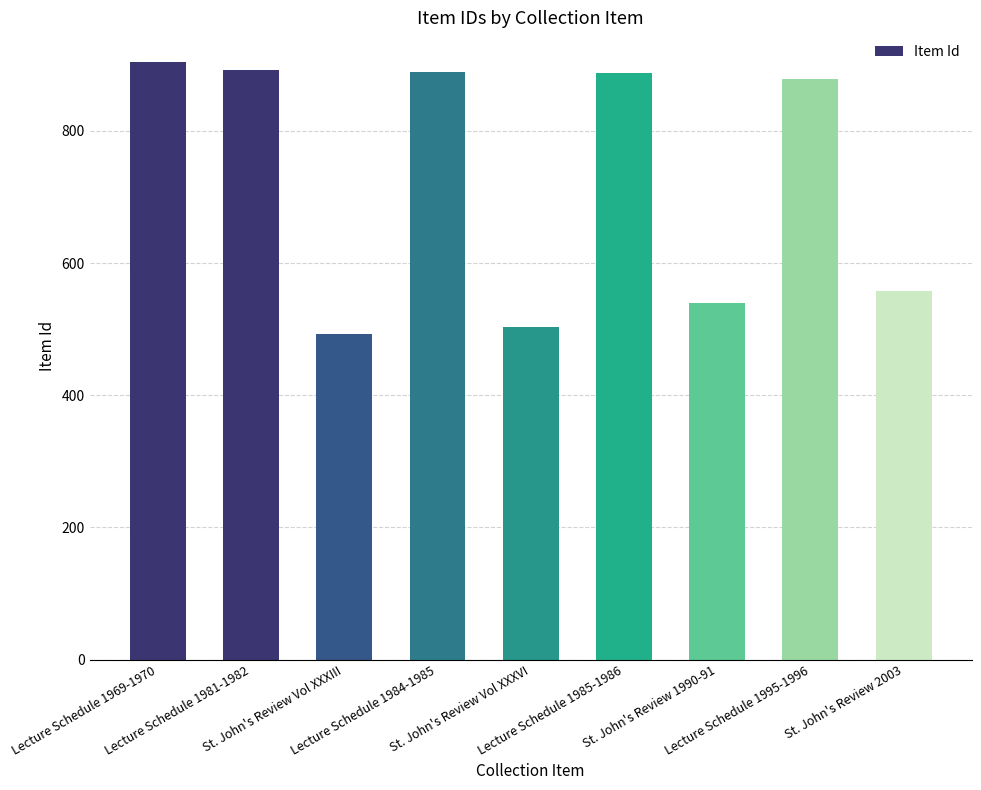

The value at St. John's Review 2003 is 558. True or false?

True